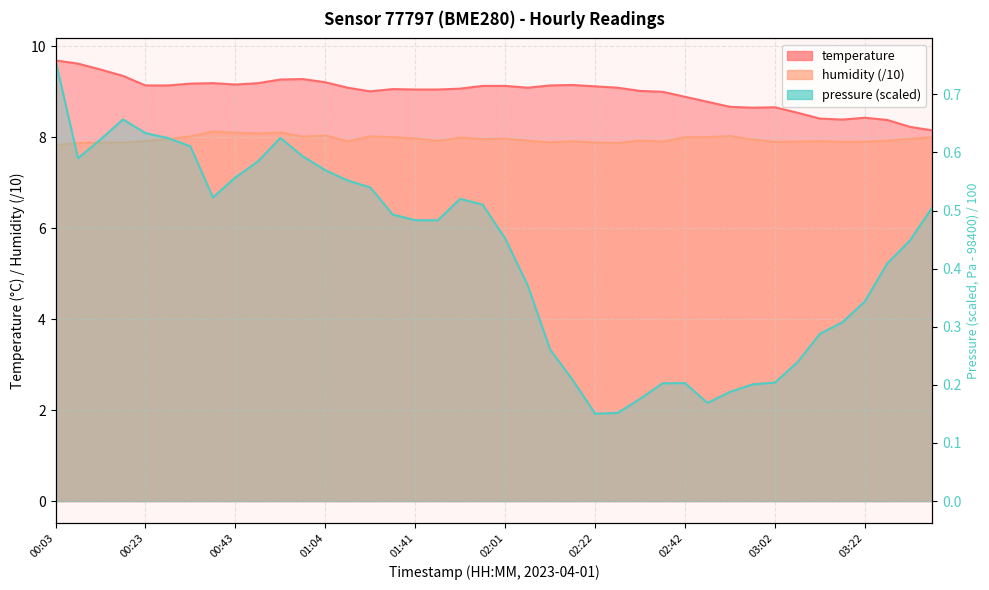

Which series has the largest range (max minus min)?

temperature